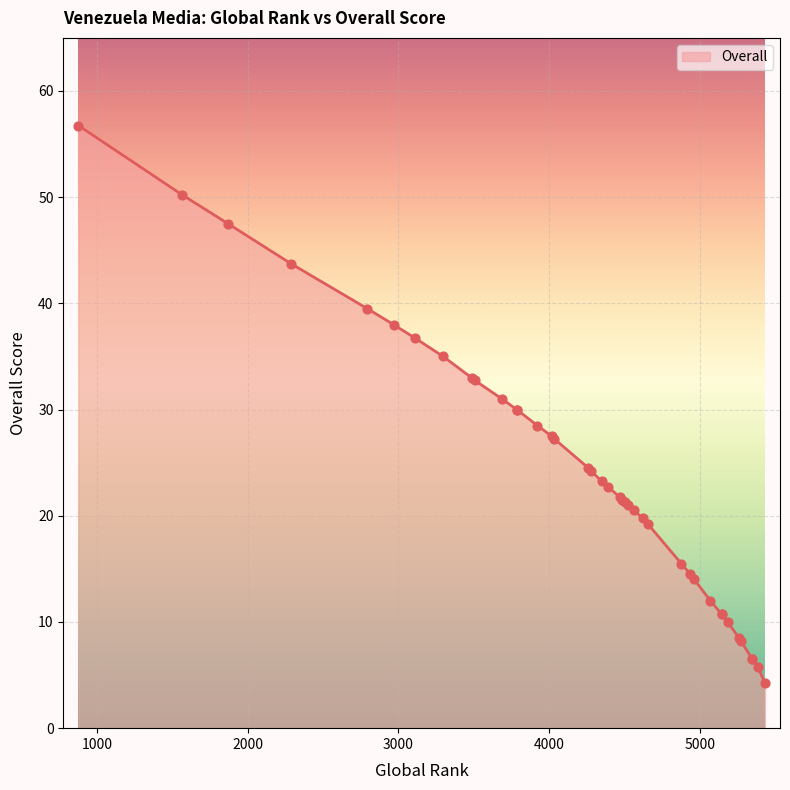

What is the change in value from 4348 to 2287?

+20.5